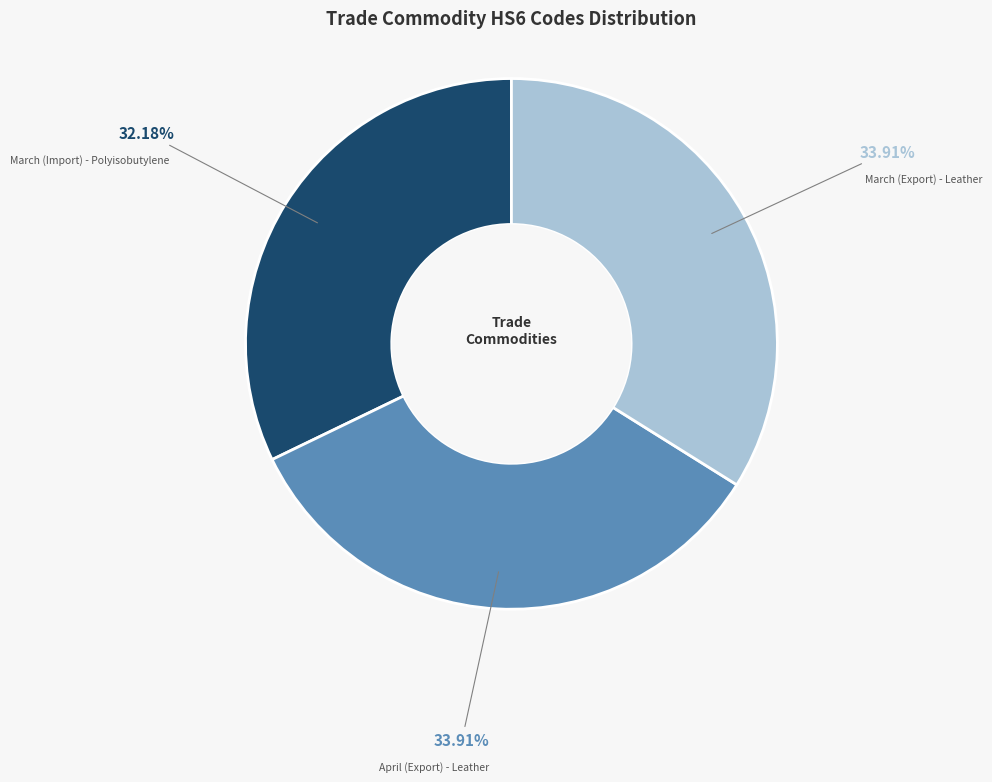

Which category has the smallest portion of the pie?

March (Import) - Polyisobutylene